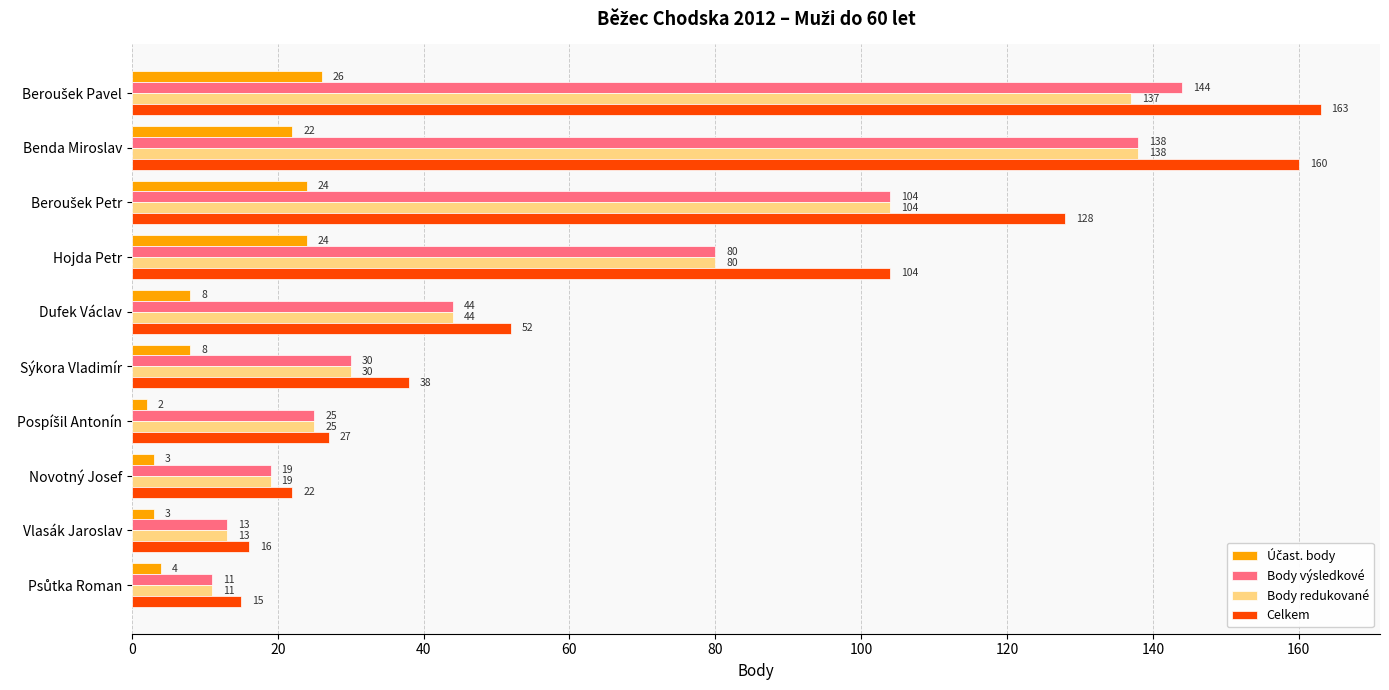

How many series are shown in this chart?

4